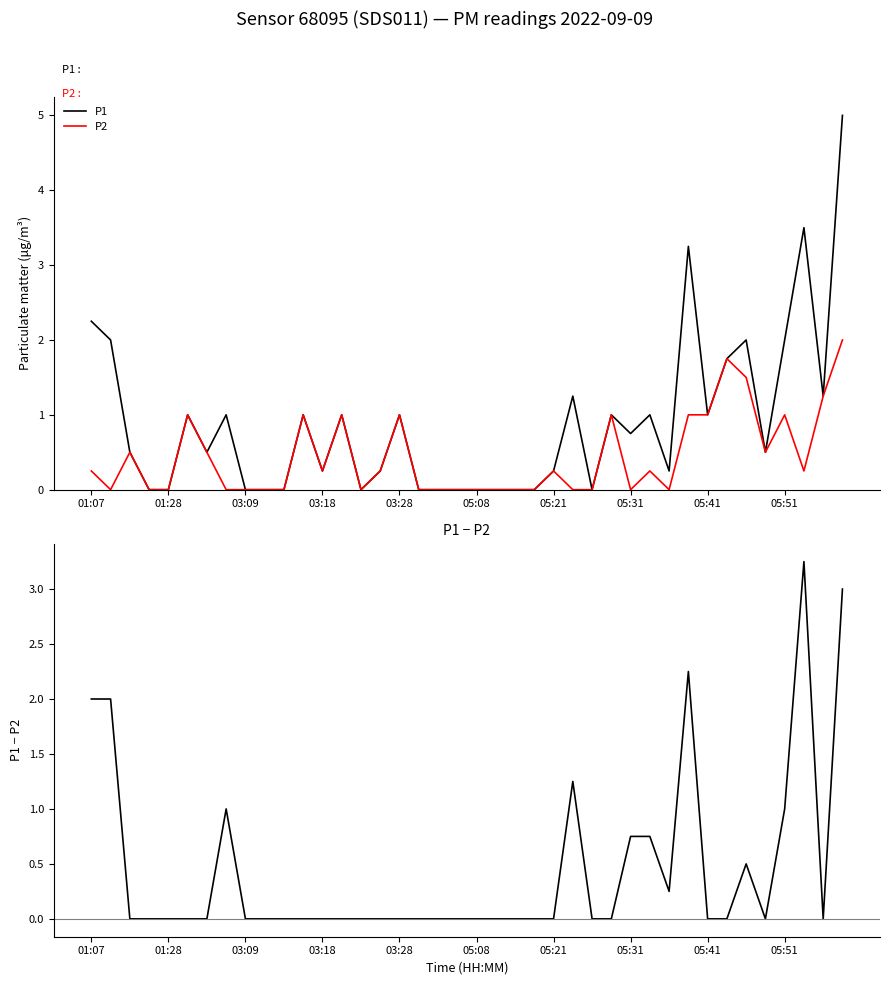

What is the maximum value for P1?

5.0